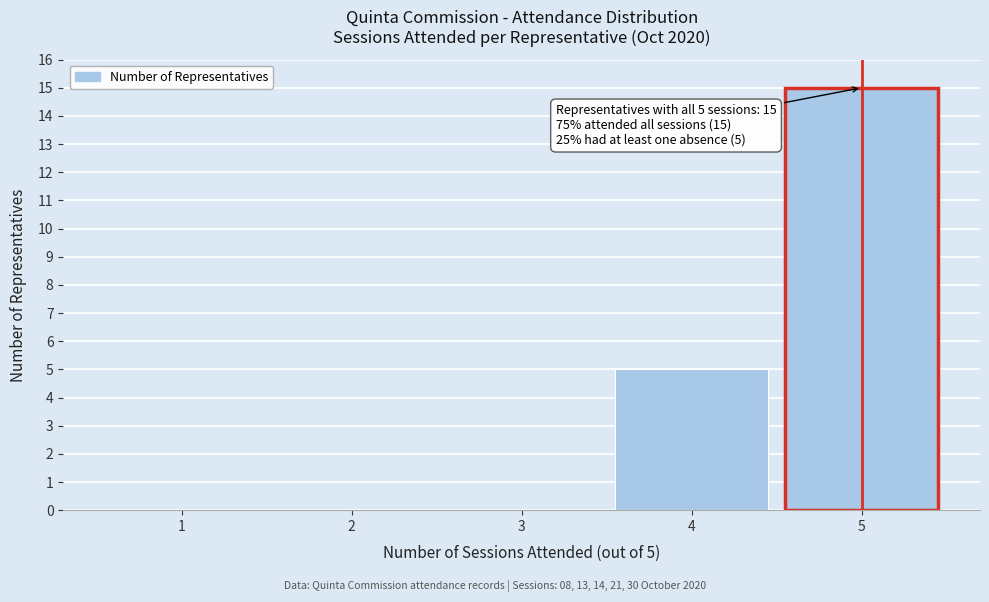

Reading left to right, transcribe all the data shown in this chart.

1=0	2=0	3=0	4=5	5=15